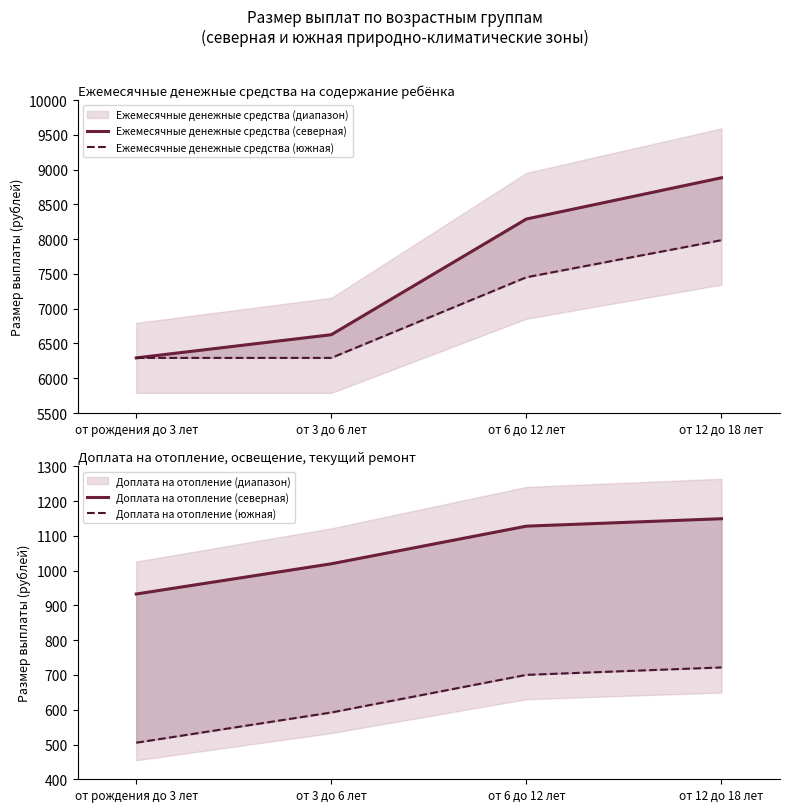

Count the number of categories in the chart.

4